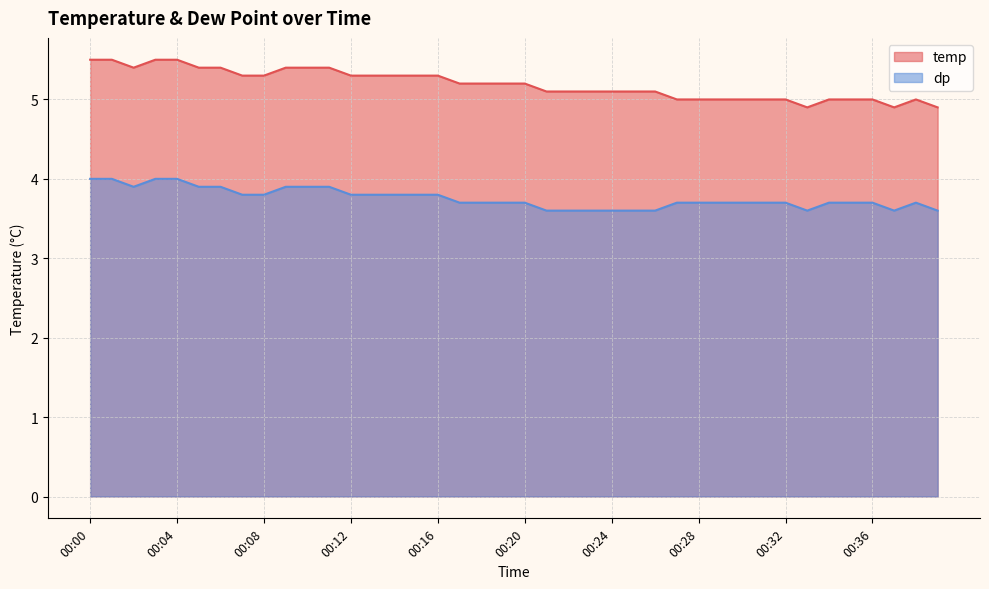

What is the difference between the dp values at 00:33 and 00:20?

0.1